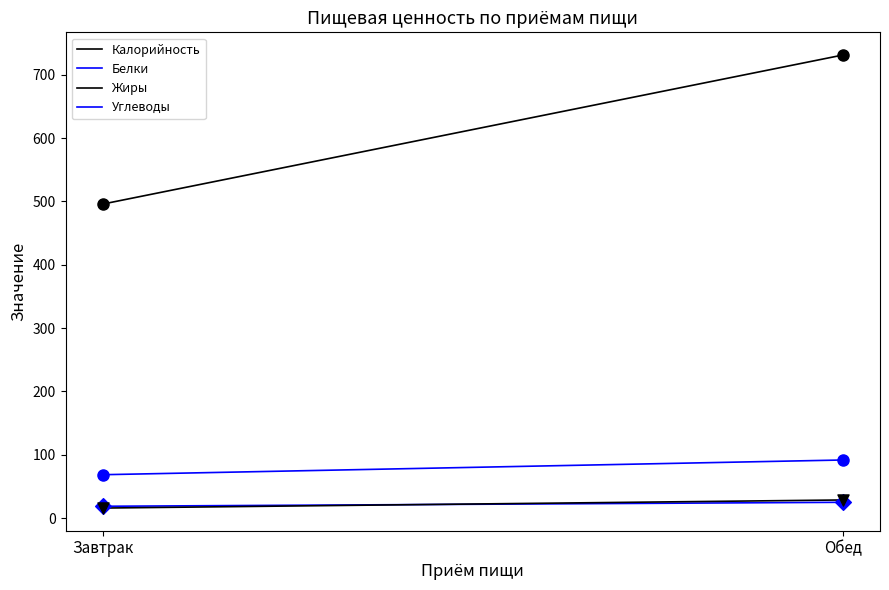

Which series reaches the maximum Y coordinate?

Калорийность